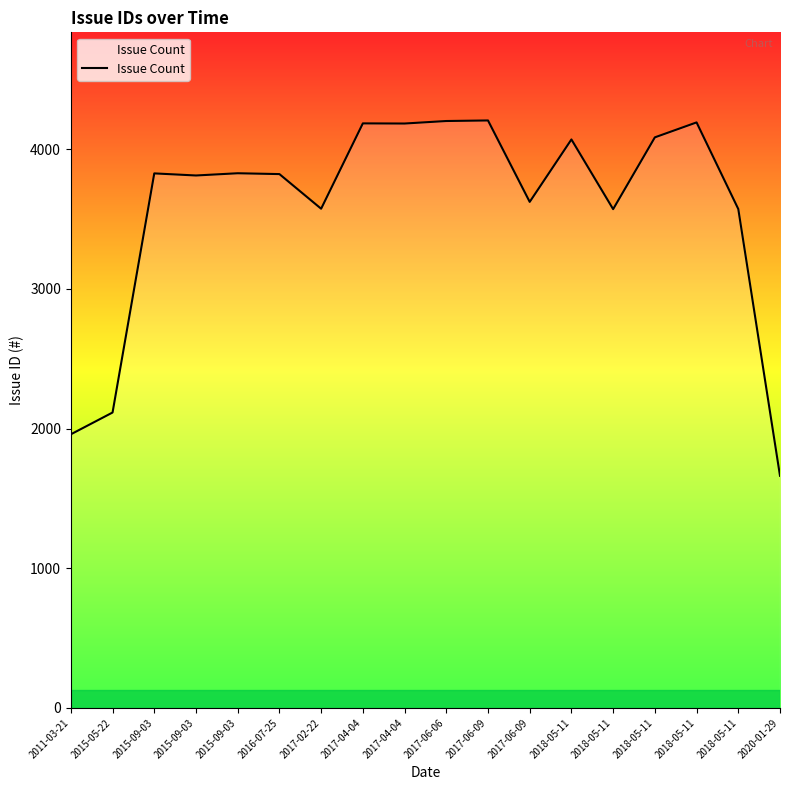

Rank the categories by value from highest to lowest.

2017-06-09, 2017-06-06, 2018-05-11, 2017-04-04, 2017-04-04, 2018-05-11, 2018-05-11, 2015-09-03, 2015-09-03, 2016-07-25, 2015-09-03, 2017-06-09, 2017-02-22, 2018-05-11, 2018-05-11, 2015-05-22, 2011-03-21, 2020-01-29